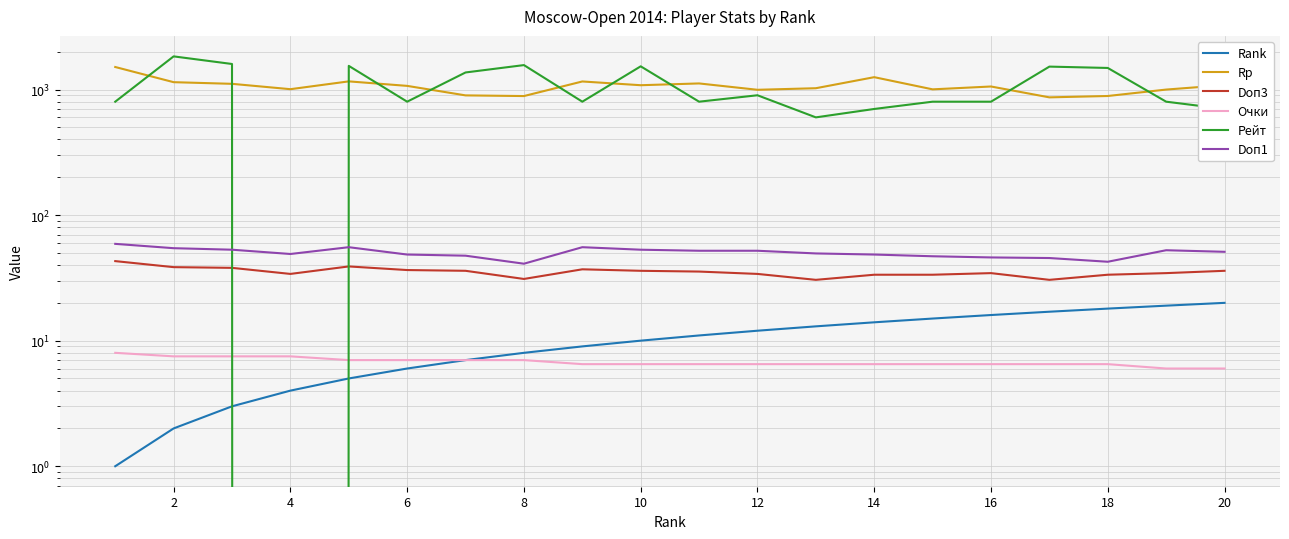

True or false: Doп3 and Doп1 intersect in this chart.

False